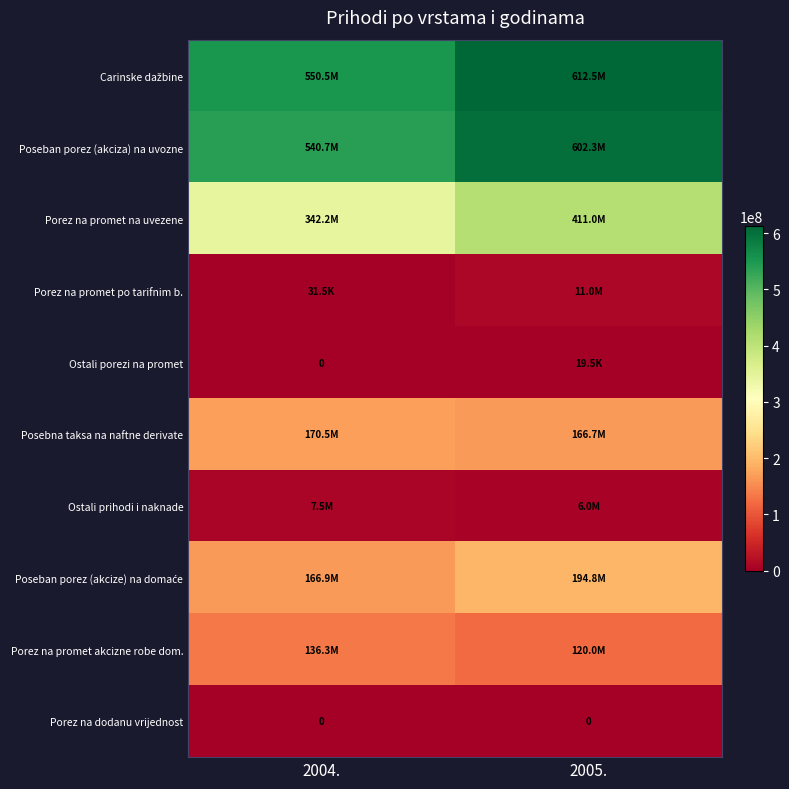

At how many categories does at least one series exceed 516029835?

2